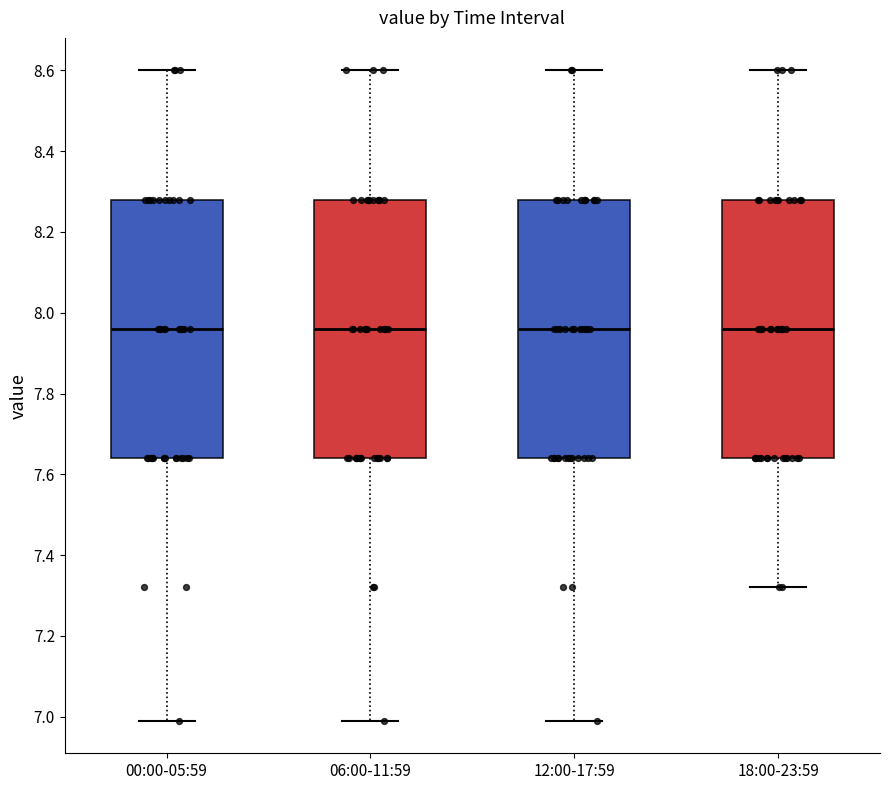

Reading left to right, read every box against the y-axis: the position of its median line, the range the box covers, and the ends of its whiskers. The values are not printed on the chart, so give them approximately, as read against the axis.

00:00-05:59: median 7.96, box 7.64 to 8.28, whiskers 7.00 to 8.60
06:00-11:59: median 7.96, box 7.64 to 8.28, whiskers 7.00 to 8.60
12:00-17:59: median 7.96, box 7.64 to 8.28, whiskers 7.00 to 8.60
18:00-23:59: median 7.96, box 7.64 to 8.28, whiskers 7.32 to 8.60